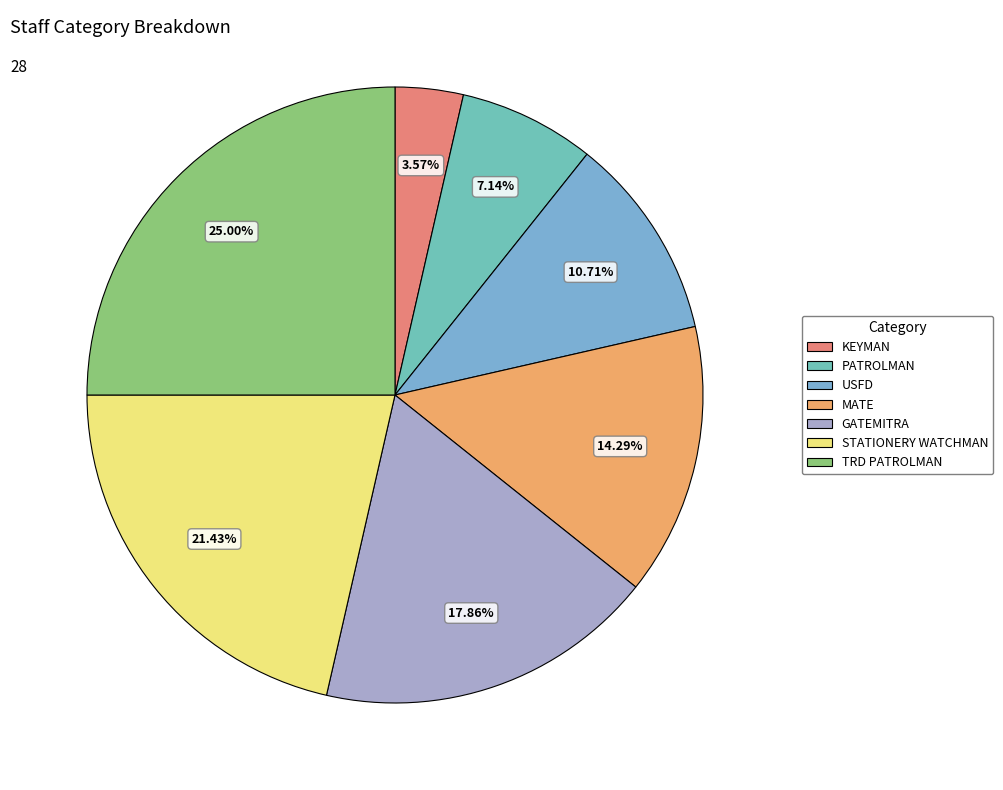

To the nearest percent, what portion does KEYMAN represent?

4%